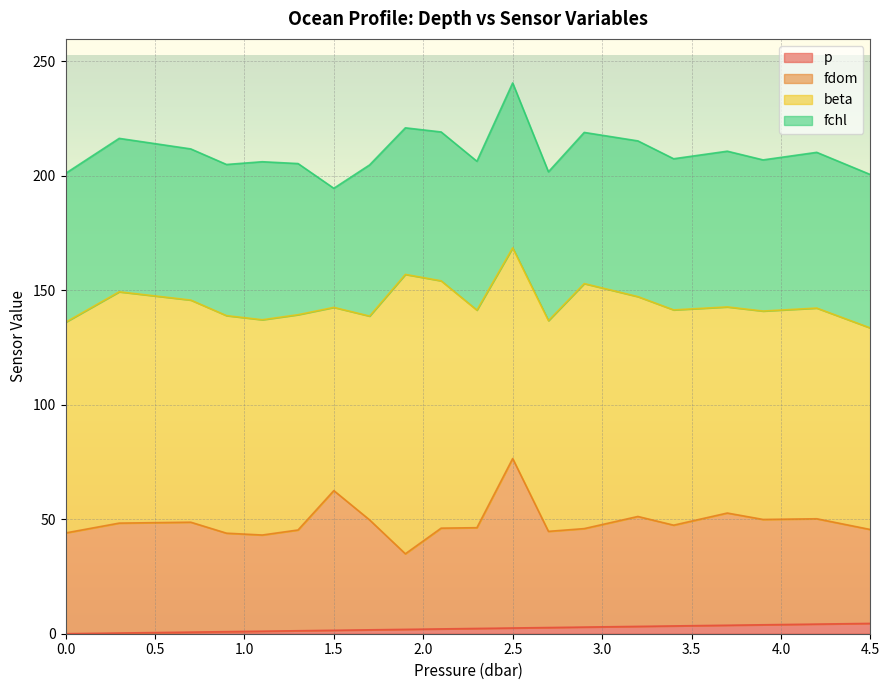

Which category has the highest value in the p series?

4.5